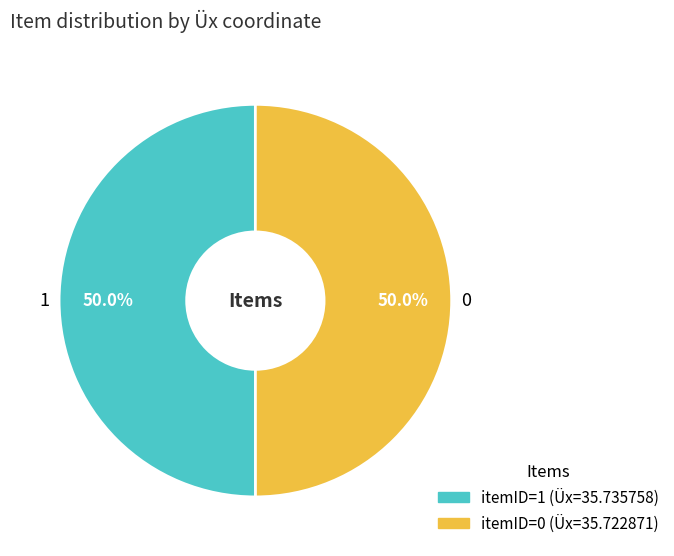

How many slices are in this pie chart?

2